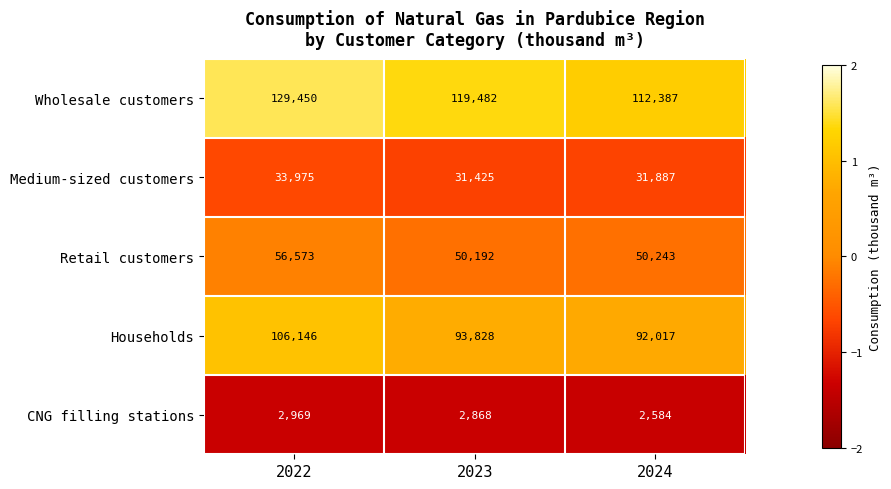

Which category has the highest value across all series?

2022